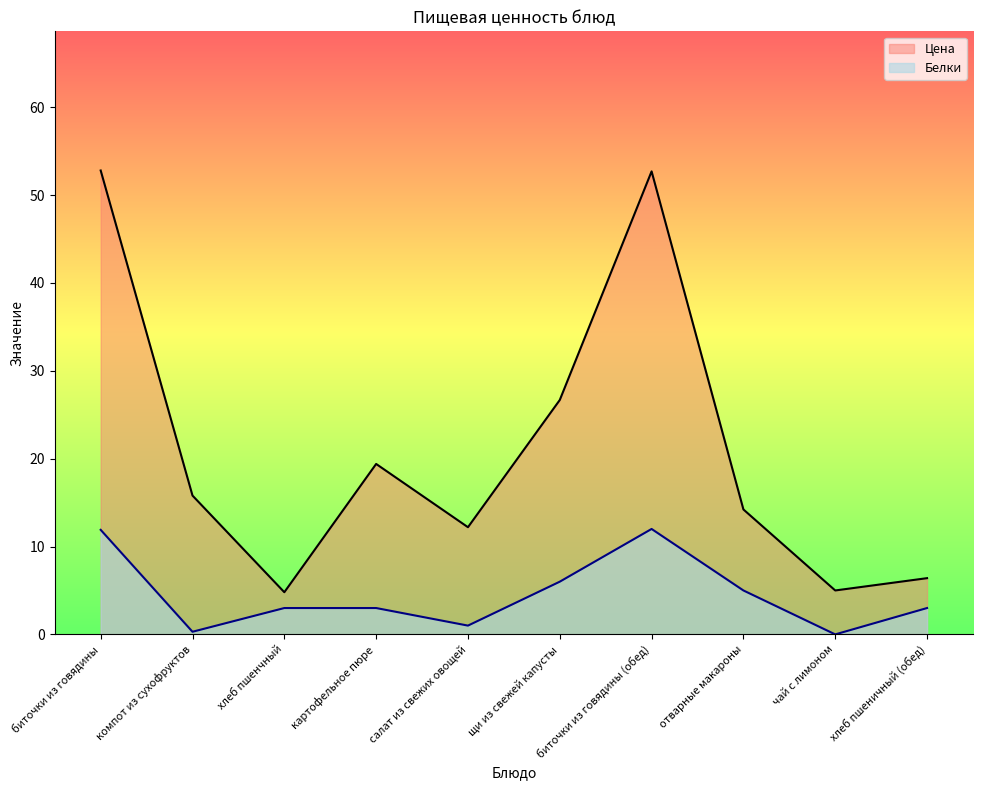

At which category is the sum across all series the highest?

биточки из говядины